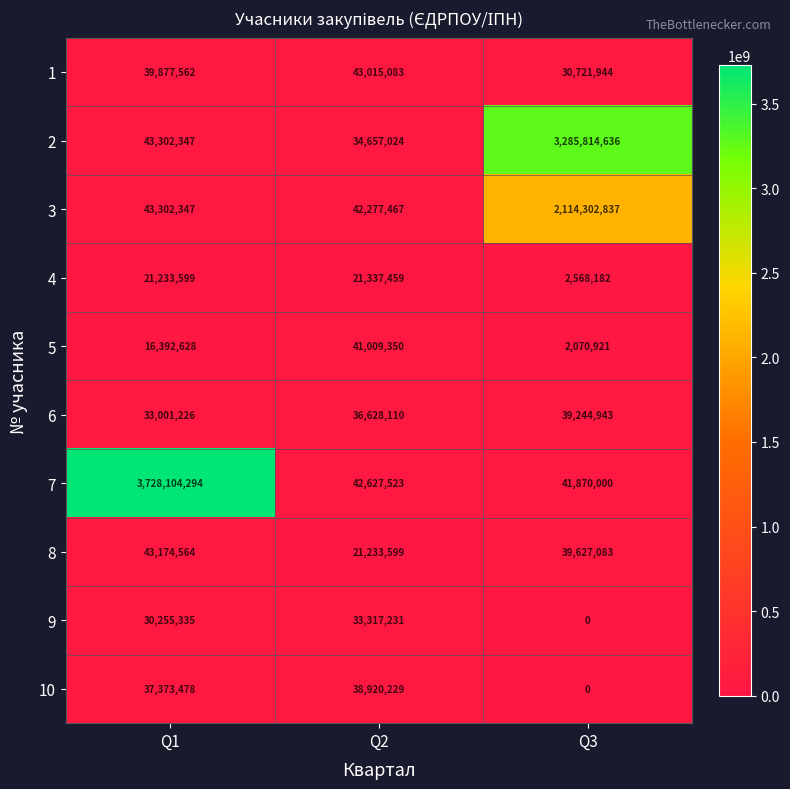

At which label is 8 closest to 32204081?

Q3